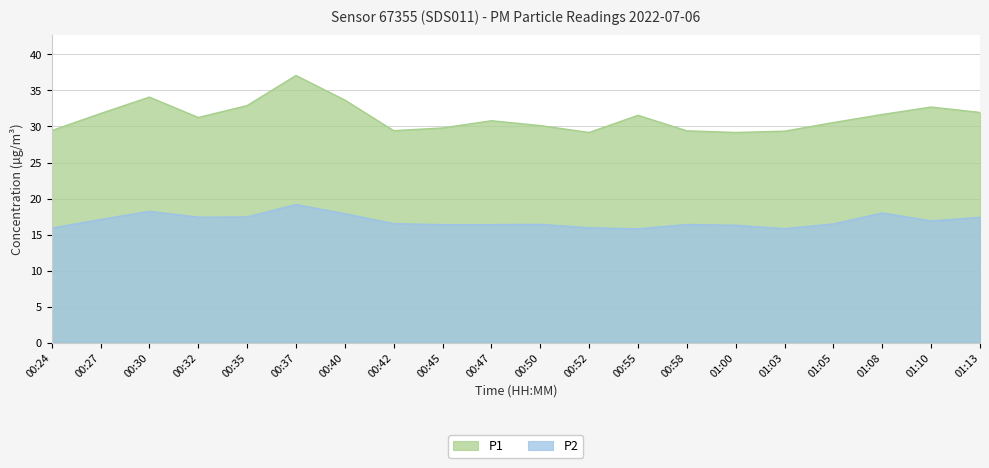

What position from the left is 01:03?

16